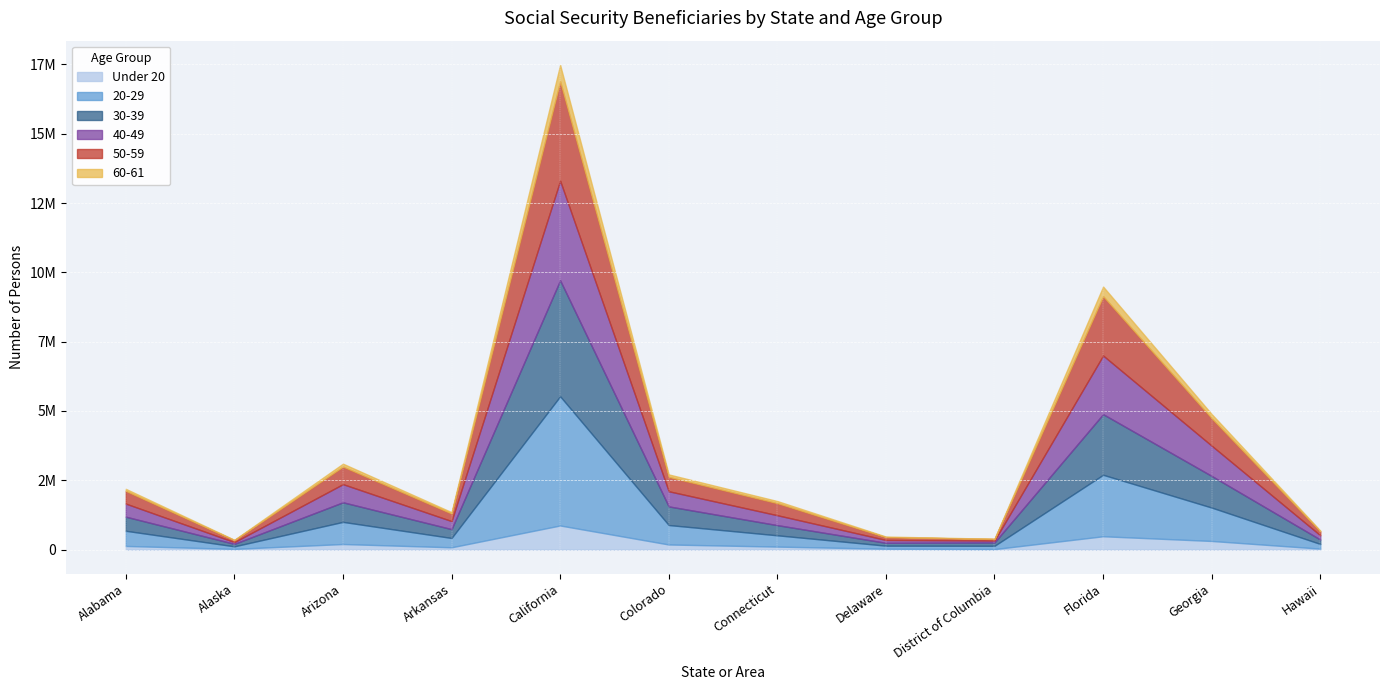

What is the value of the Under 20 point at the 11th from the left?

311116